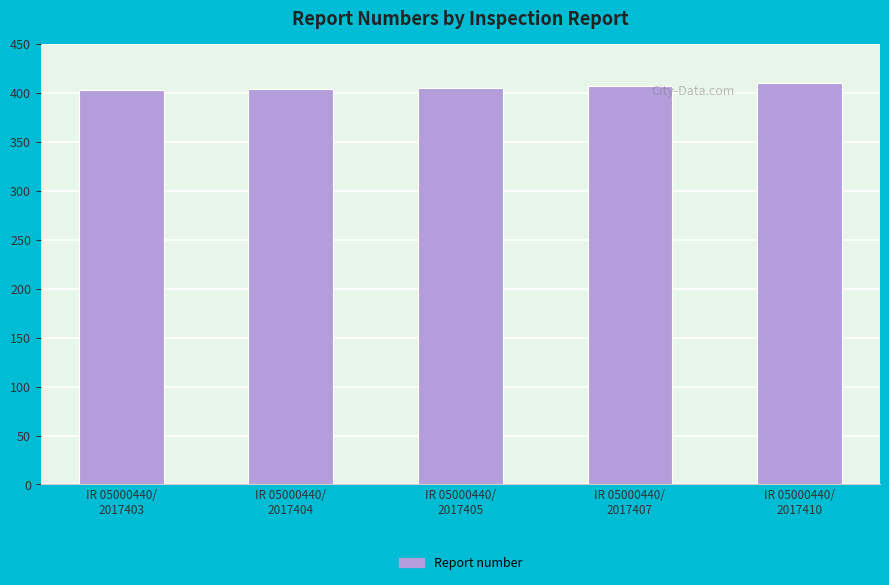

Between IR 05000440/
2017410 and IR 05000440/
2017404, which is larger?

IR 05000440/
2017410